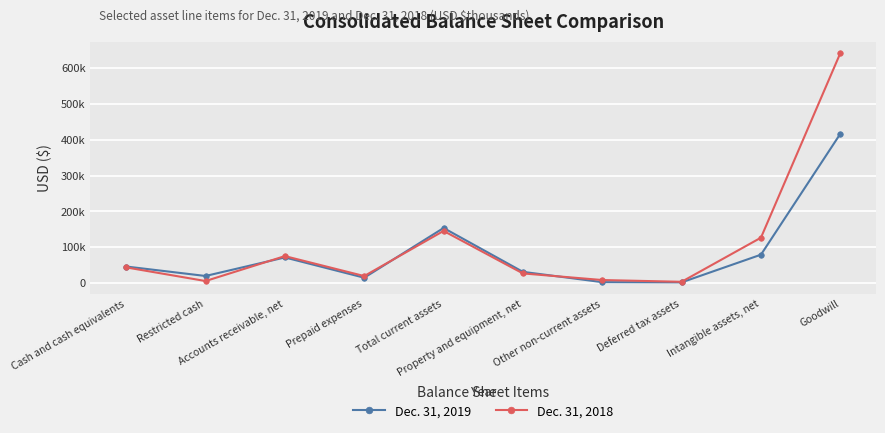

What is the difference between the second highest and minimum values in the Dec. 31, 2019 series?

151609